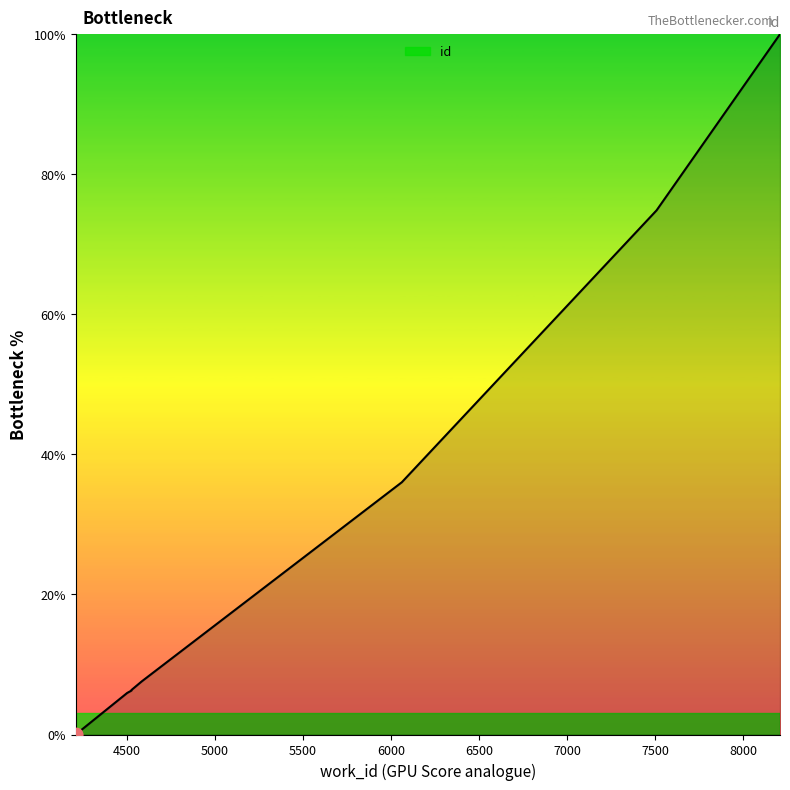

Between 4501 and 4583, which is larger?

4583